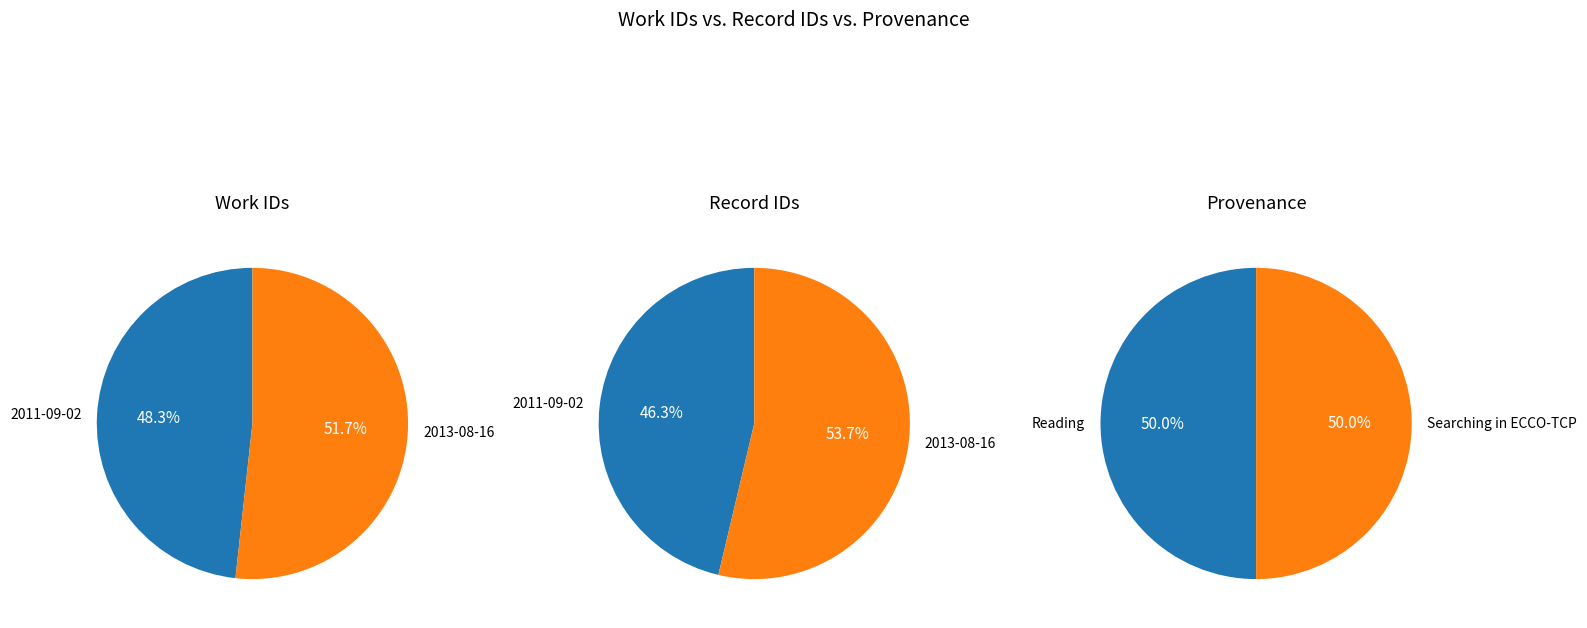

To the nearest percent, what is the combined percentage of 2013-08-16 06:03:38 UTC and 2011-09-02 19:11:33 UTC?

100%